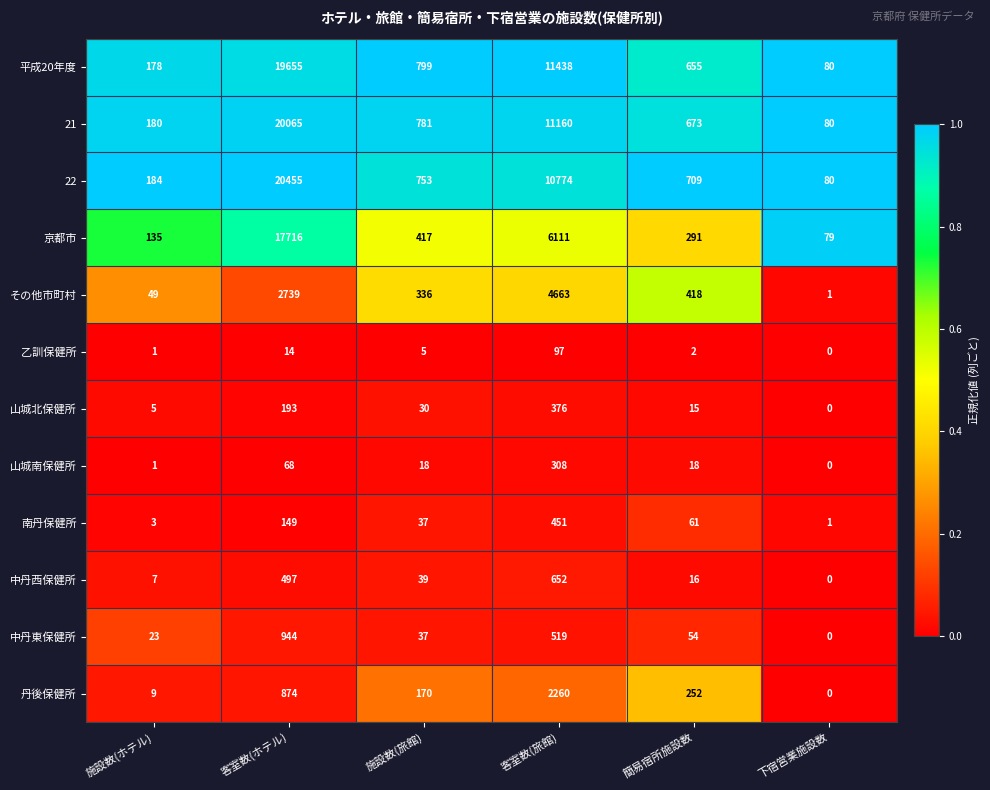

Which label corresponds to the smallest value in the chart?

下宿営業施設数